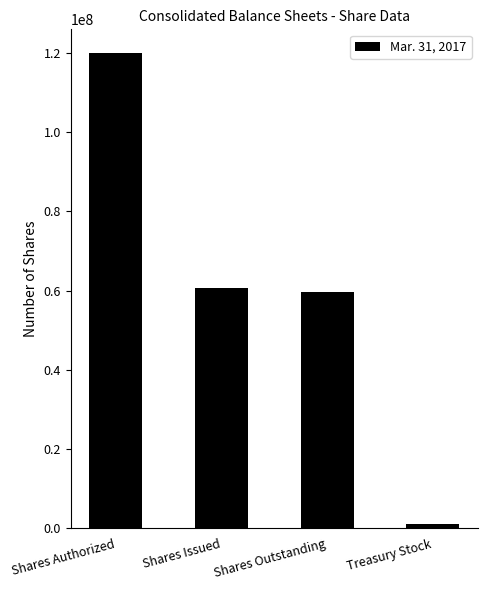

What is the label of the 3rd bar from the right?

Shares Issued